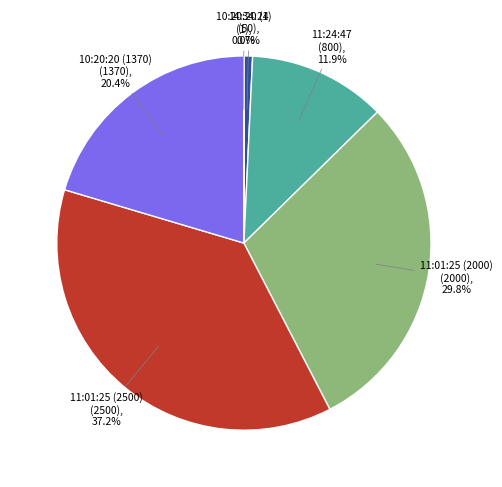

Is there a majority slice in this chart?

No